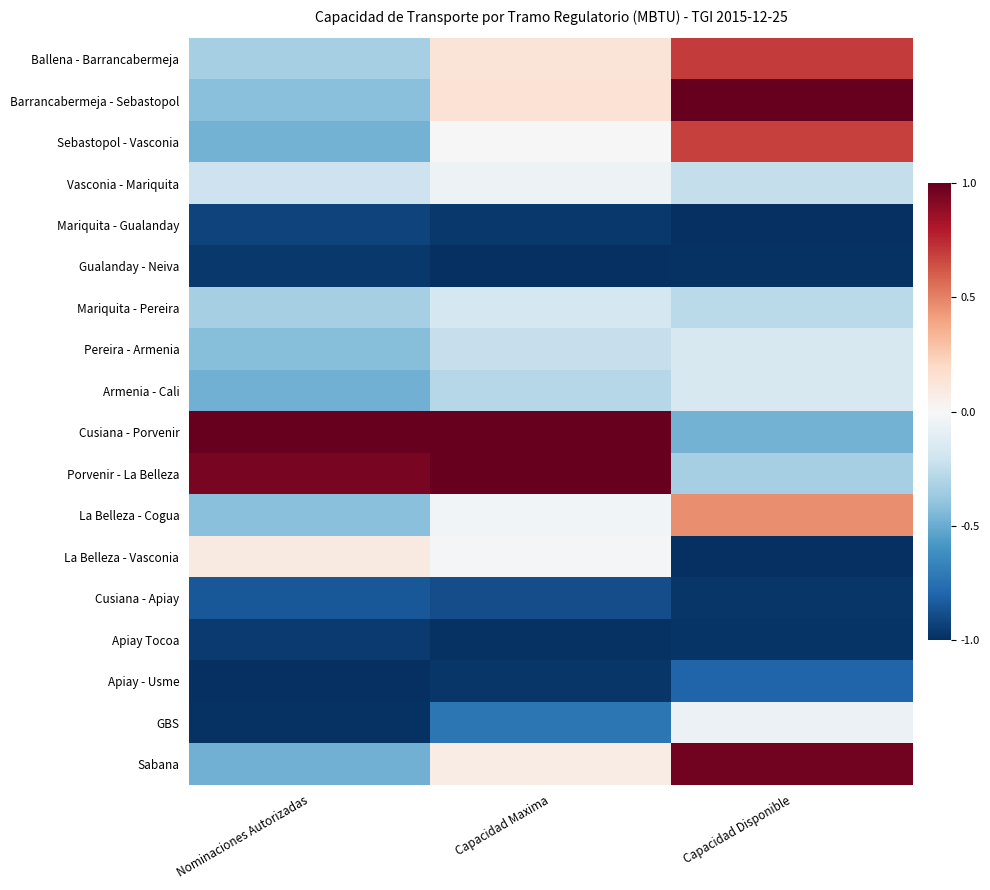

Rank the series by their maximum value, from lowest to highest.

Gualanday - Neiva, Apiay Tocoa, Mariquita - Gualanday, Cusiana - Apiay, Apiay - Usme, Mariquita - Pereira, Pereira - Armenia, Armenia - Cali, GBS, Vasconia - Mariquita, La Belleza - Vasconia, La Belleza - Cogua, Sebastopol - Vasconia, Ballena - Barrancabermeja, Sabana, Barrancabermeja - Sebastopol, Cusiana - Porvenir, Porvenir - La Belleza